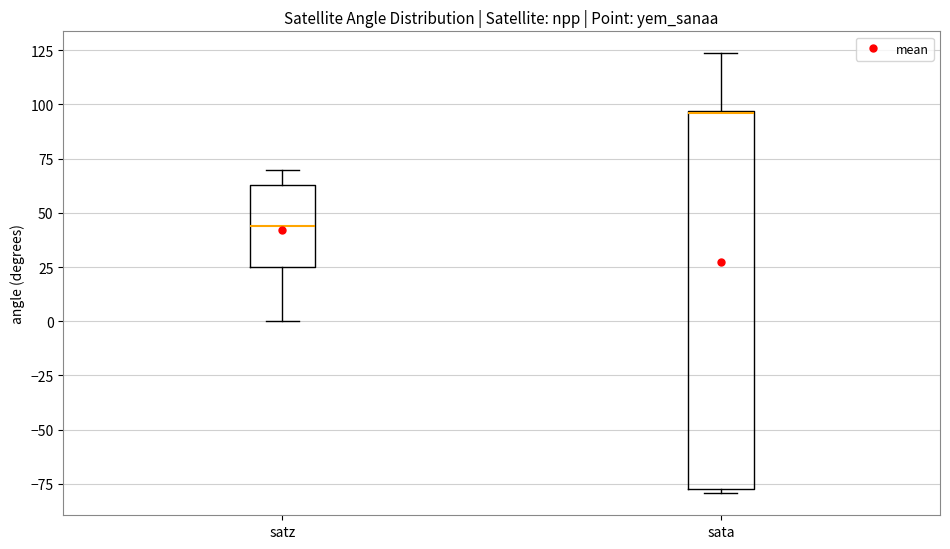

Where is the upper edge of the box for sata on the y-axis? The values are not printed on the chart, so give them approximately, as read against the axis.

95